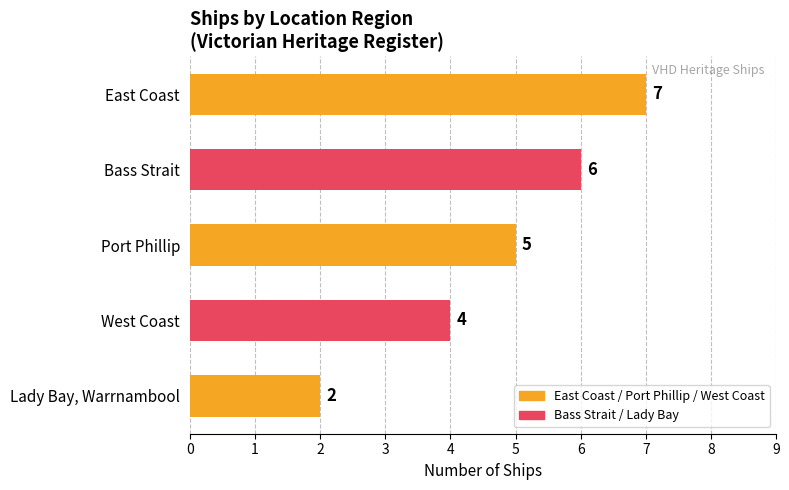

Reading top to bottom, extract all data points from this chart.

7	6	5	4	2